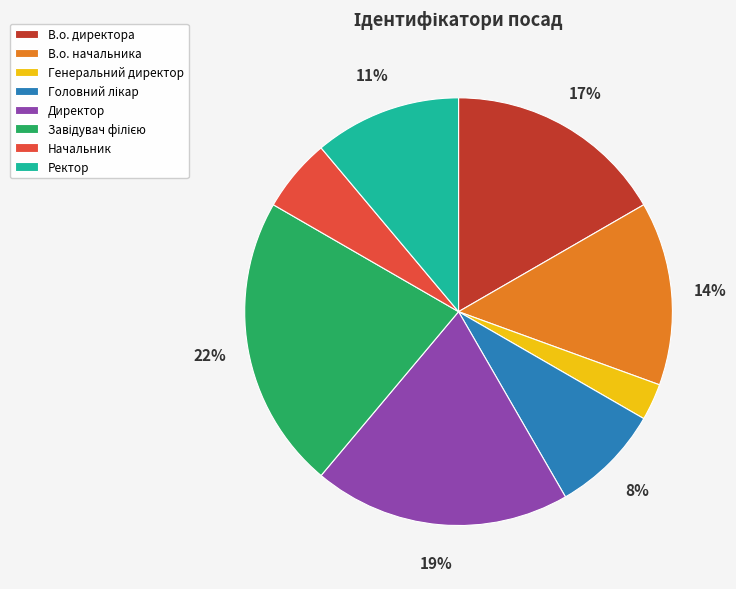

How many slices are in this pie chart?

8